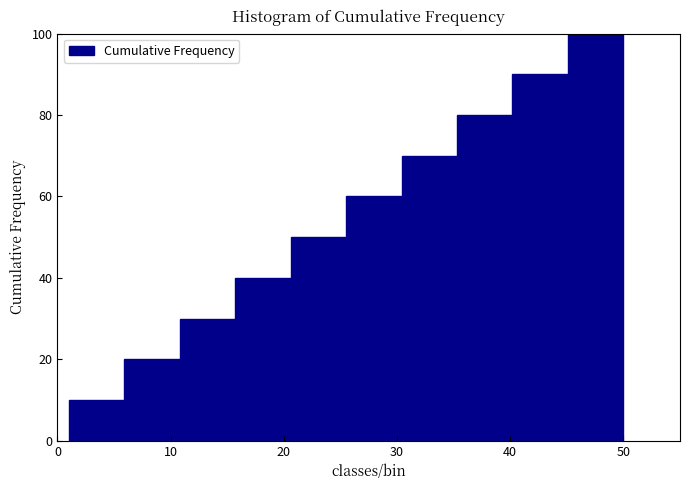

Reading left to right, list every bar in this chart as the range it spans on the x-axis followed by its height. Neither the bar edges nor the heights are printed on the chart, so give them approximately, as read against the axes.

1.0 to 5.9: 10
5.9 to 10.8: 20
10.8 to 15.7: 30
15.7 to 20.6: 40
20.6 to 25.5: 50
25.5 to 30.4: 60
30.4 to 35.3: 70
35.3 to 40.2: 80
40.2 to 45.1: 90
45.1 to 50.0: 100